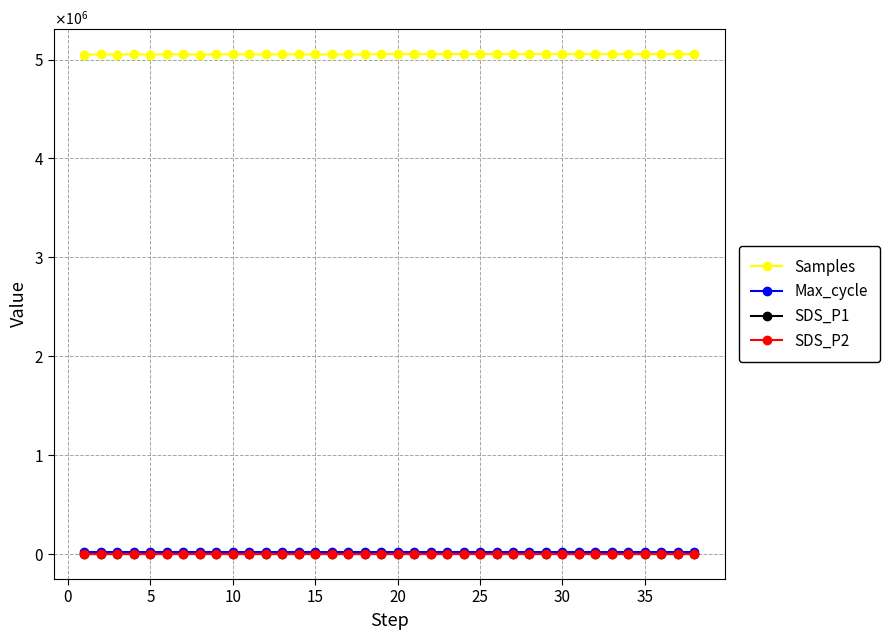

Which series has the largest range (max minus min)?

Samples